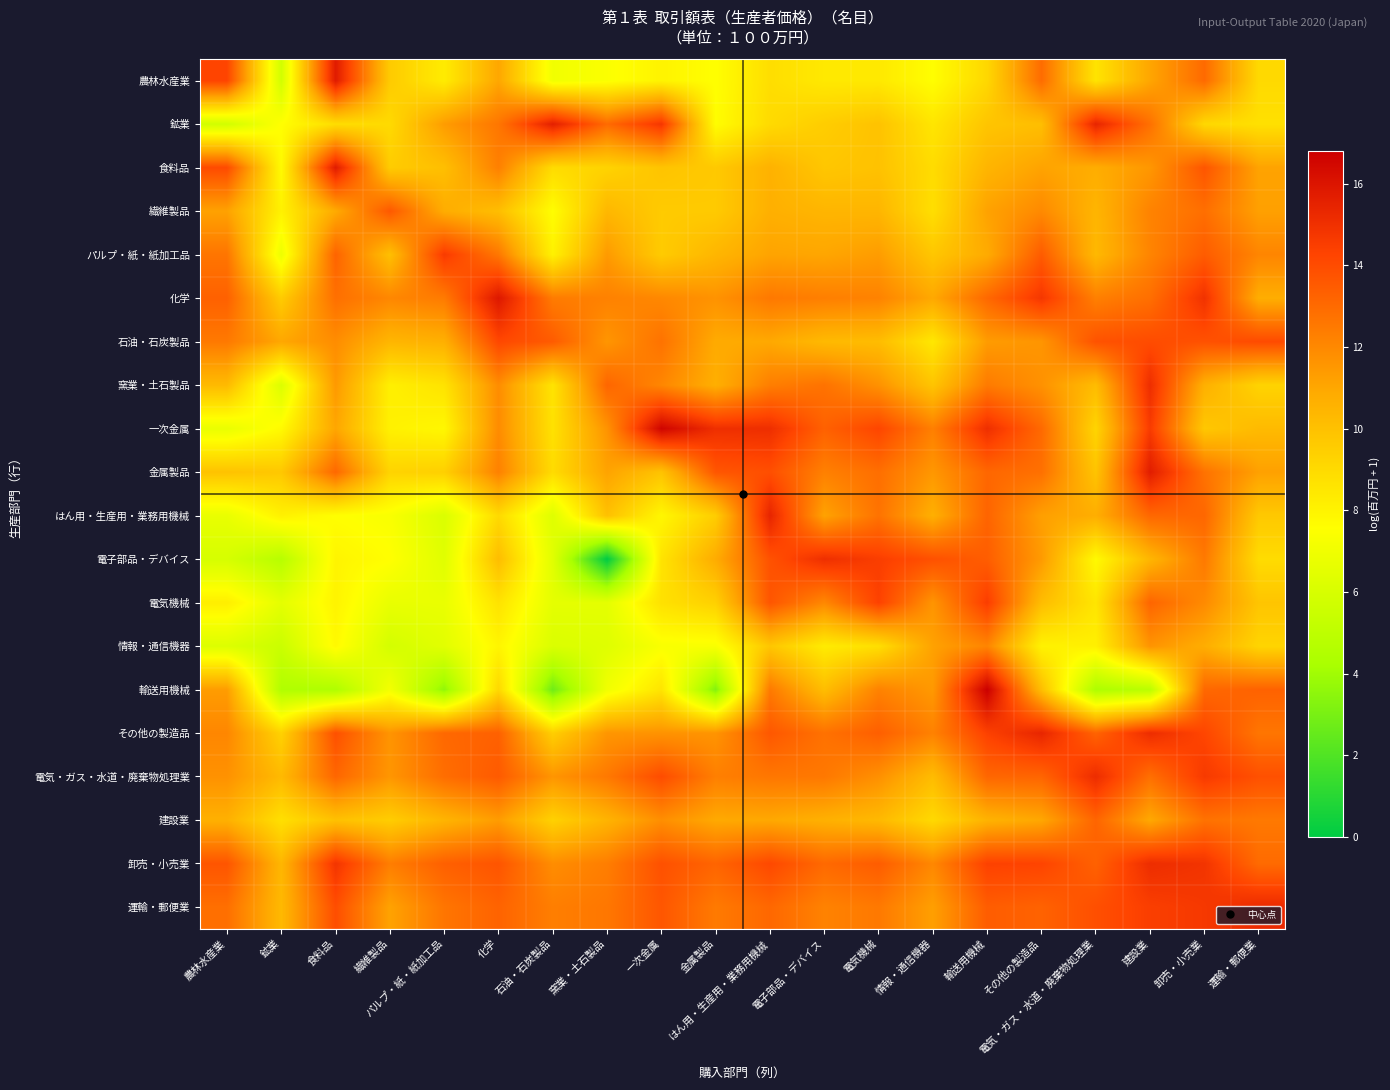

List the series in order of their peak value, lowest first.

情報・通信機器, 建設業, 繊維製品, 石油・石炭製品, 電気機械, パルプ・紙・紙加工品, 電子部品・デバイス, 窯業・土石製品, 卸売・小売業, 電気・ガス・水道・廃棄物処理業, 運輸・郵便業, その他の製造品, はん用・生産用・業務用機械, 鉱業, 金属製品, 食料品, 農林水産業, 化学, 一次金属, 輸送用機械